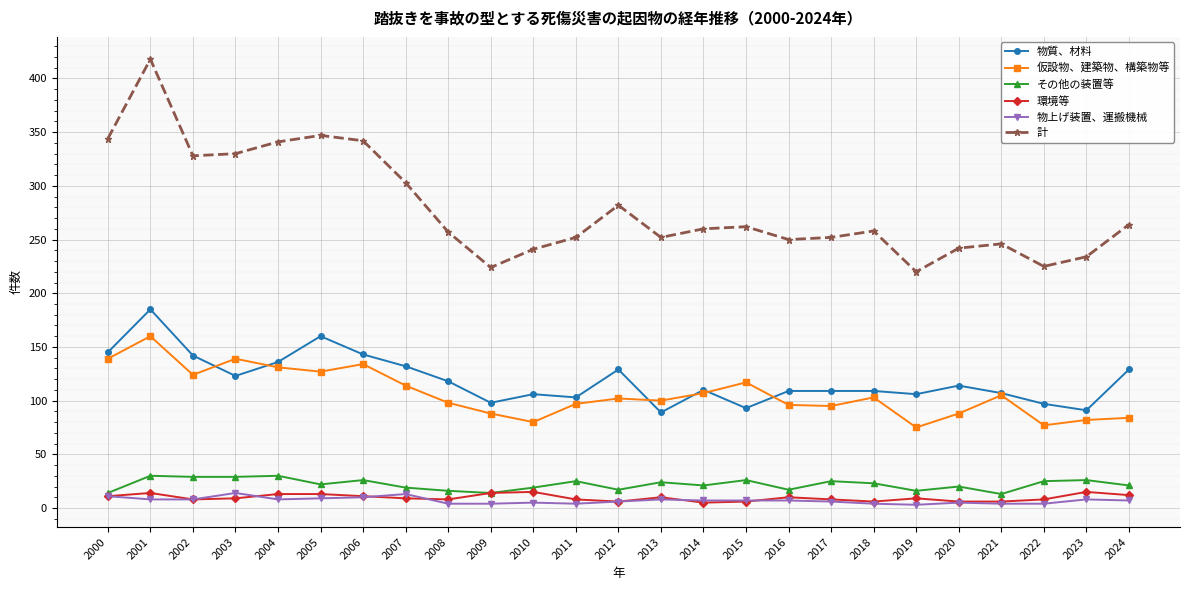

How many series are shown in this chart?

6